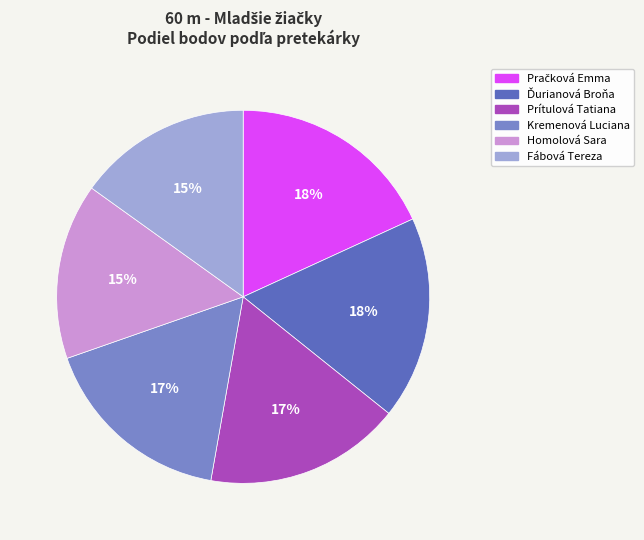

Combined, do Homolová Sara and Kremenová Luciana account for over 50%?

No